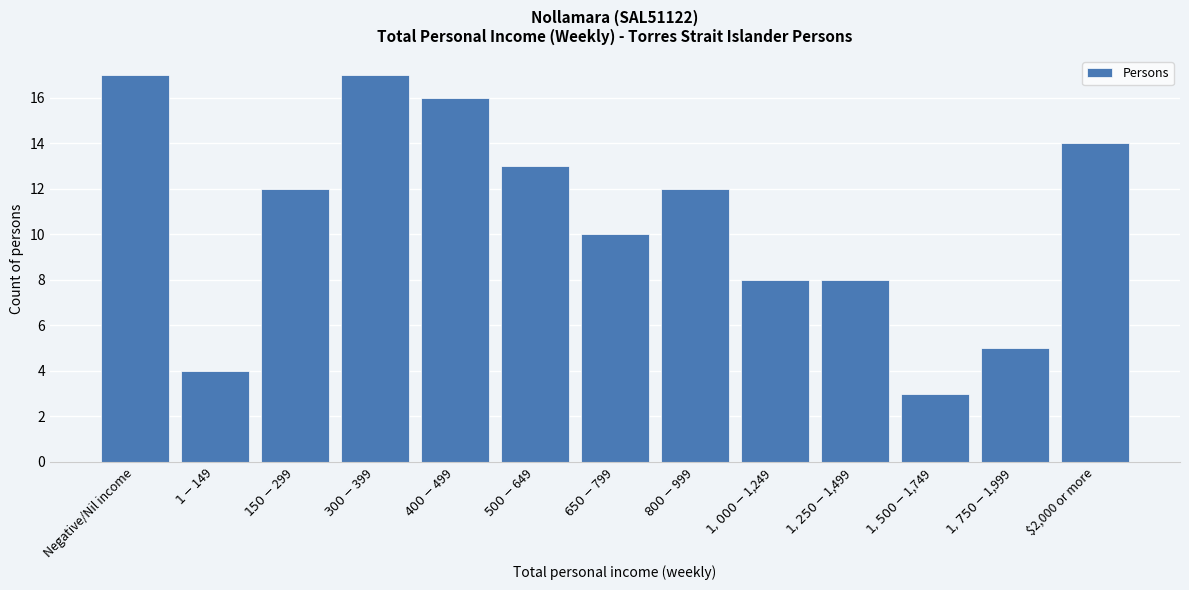

Reading left to right, list all the values displayed in this chart.

17	4	12	17	16	13	10	12	8	8	3	5	14